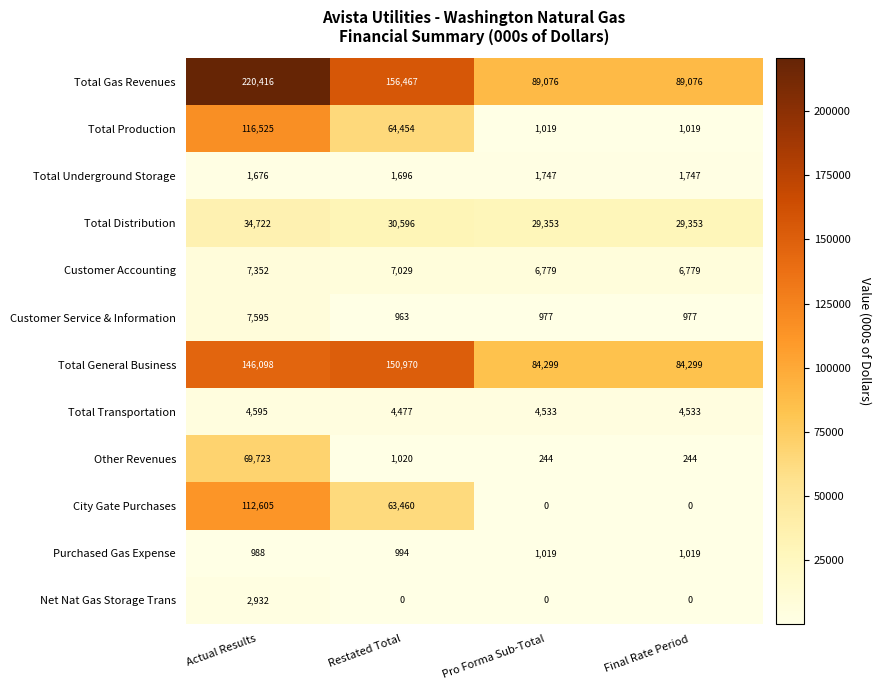

What is the difference between the maximum and minimum values in the Purchased Gas Expense series?

31